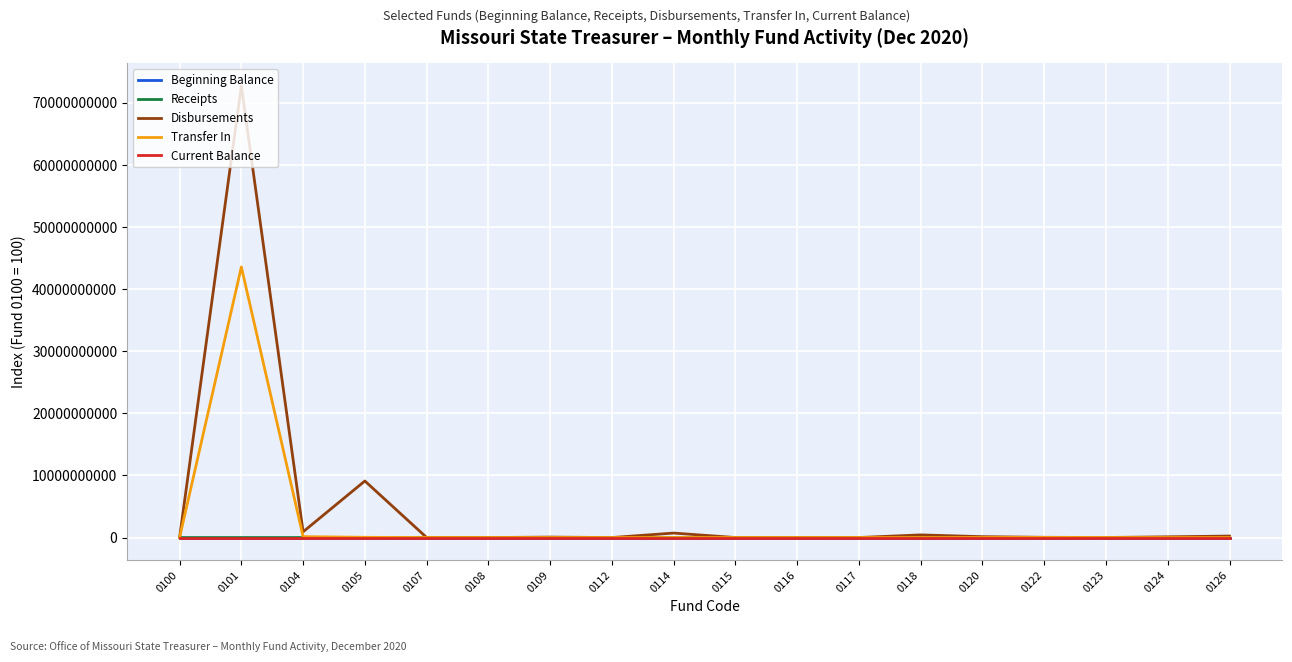

Does the chart have visible grid lines?

Yes